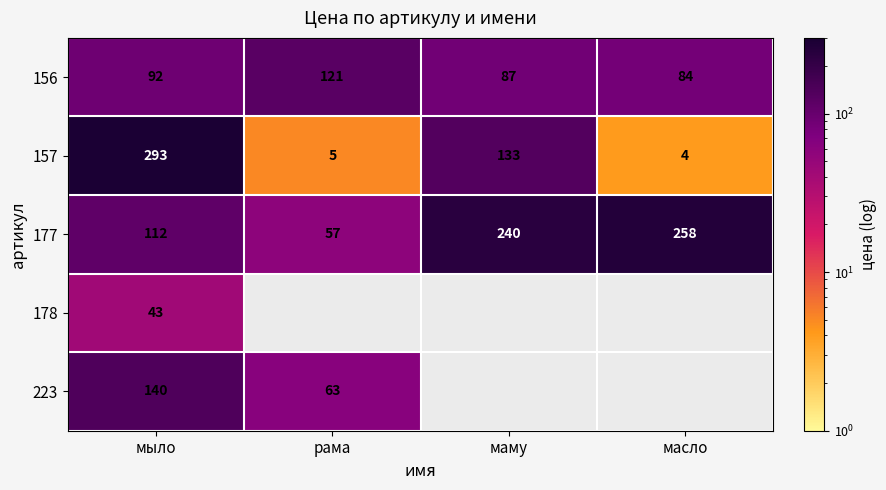

At which category does the chart reach its peak across all series?

мыло